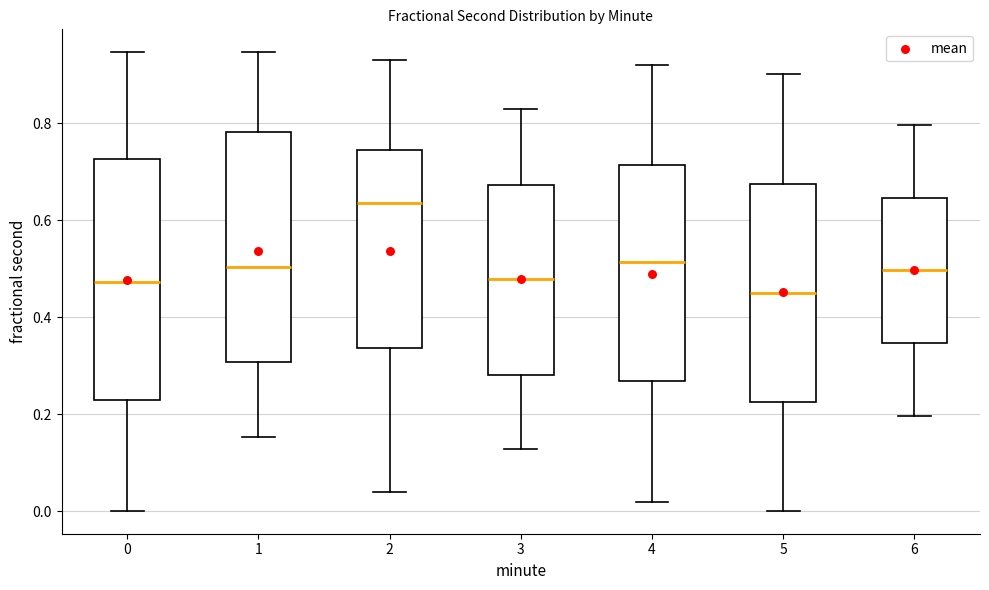

Where is the upper edge of the box at x = 2 on the y-axis? The values are not printed on the chart, so give them approximately, as read against the axis.

0.74